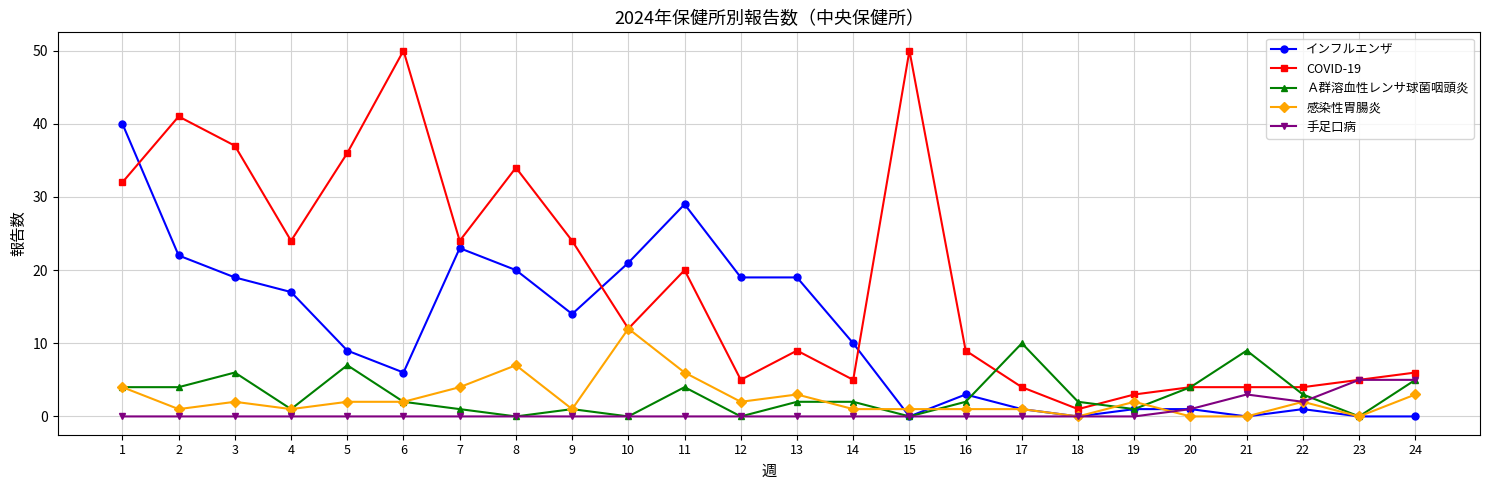

Which series has the largest range (max minus min)?

COVID-19